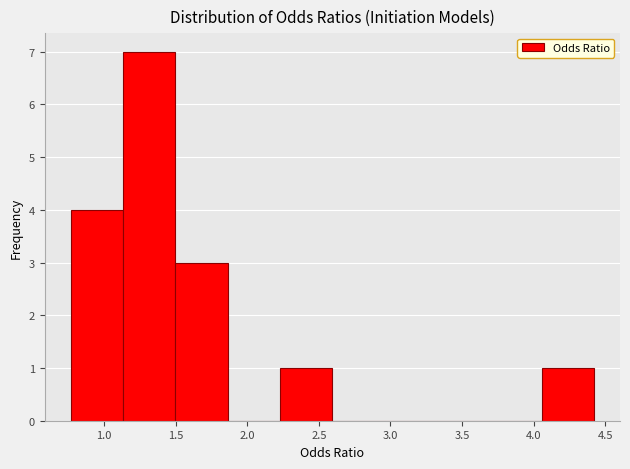

Over which range of the x-axis is the bar tallest?

1.15 to 1.50